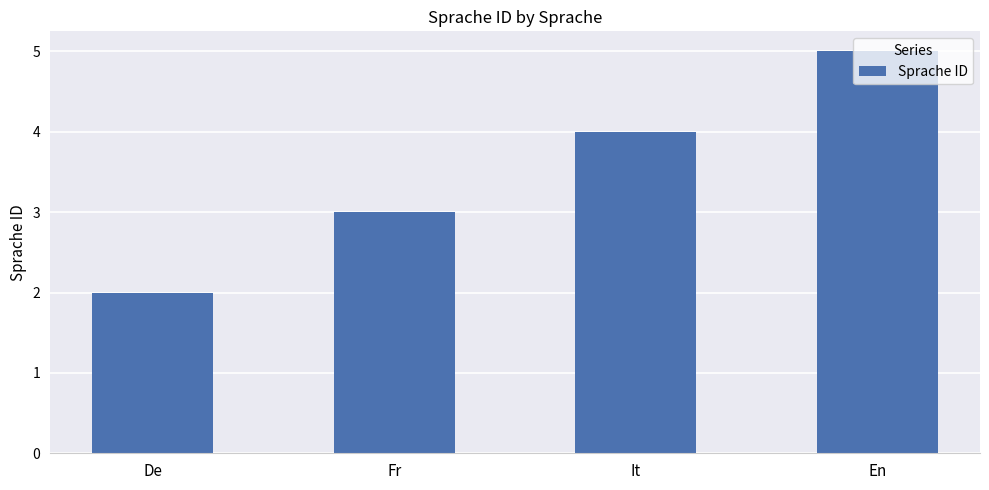

What is the approximate value at It?

4